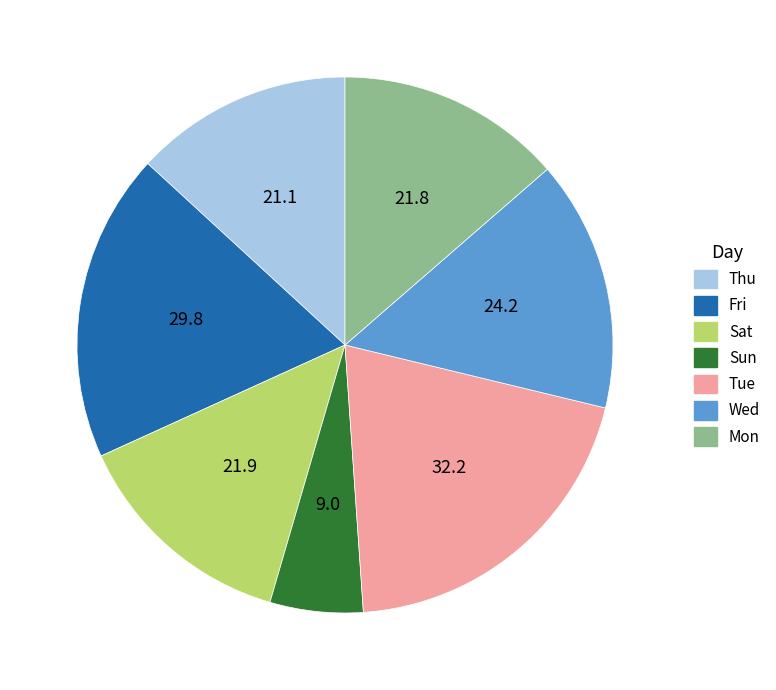

Is there a majority slice in this chart?

No